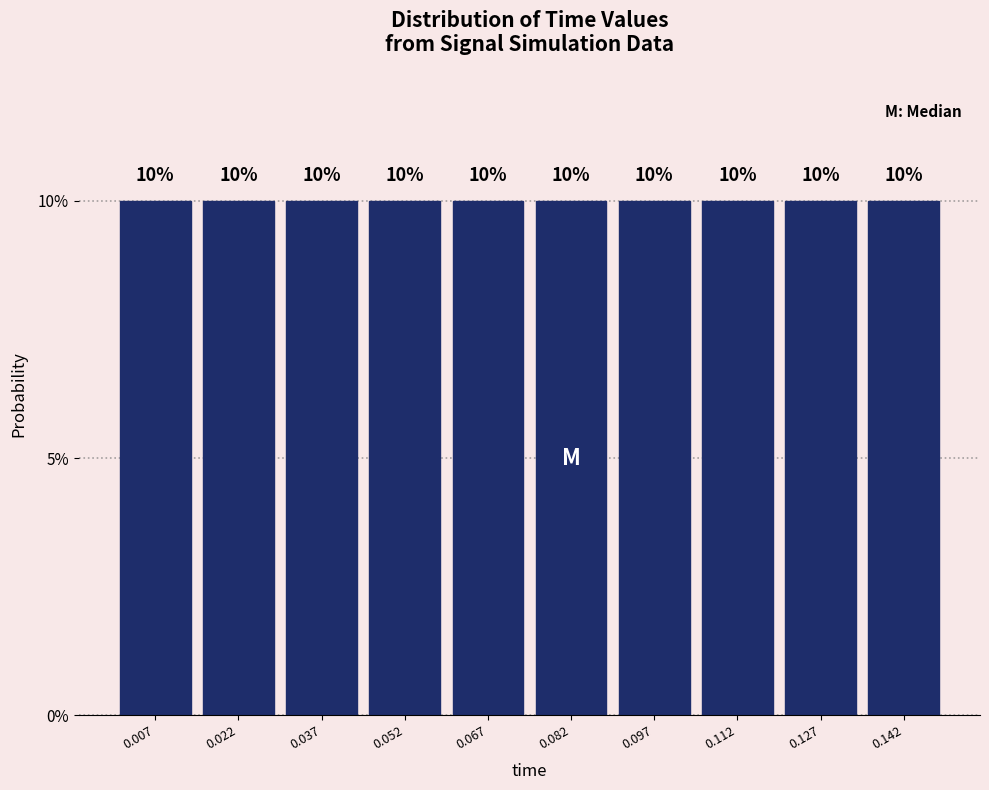

Reading left to right, list every bar in this chart as the range it spans on the x-axis followed by its height. The bar edges are not printed on the chart, so give them approximately, as read against the axis.

0.000 to 0.014: 10
0.014 to 0.030: 10
0.030 to 0.044: 10
0.044 to 0.060: 10
0.060 to 0.074: 10
0.074 to 0.090: 10
0.090 to 0.104: 10
0.104 to 0.120: 10
0.120 to 0.134: 10
0.134 to 0.150: 10